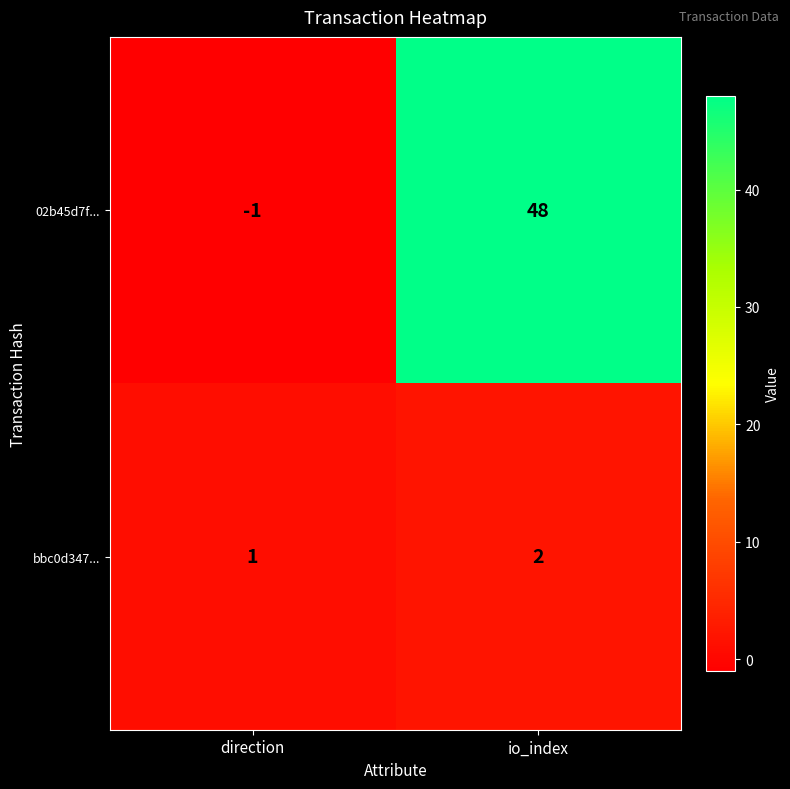

Is the value of 02b45d7f... at io_index greater than the value of bbc0d347... at io_index?

Yes